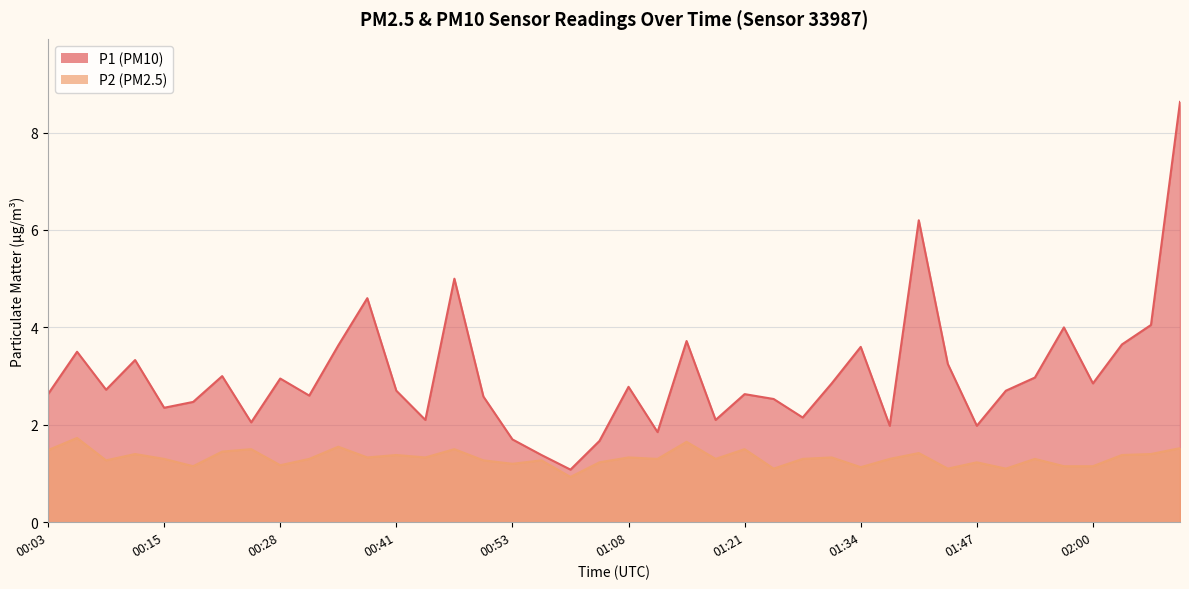

What is the maximum value for P1?

8.6